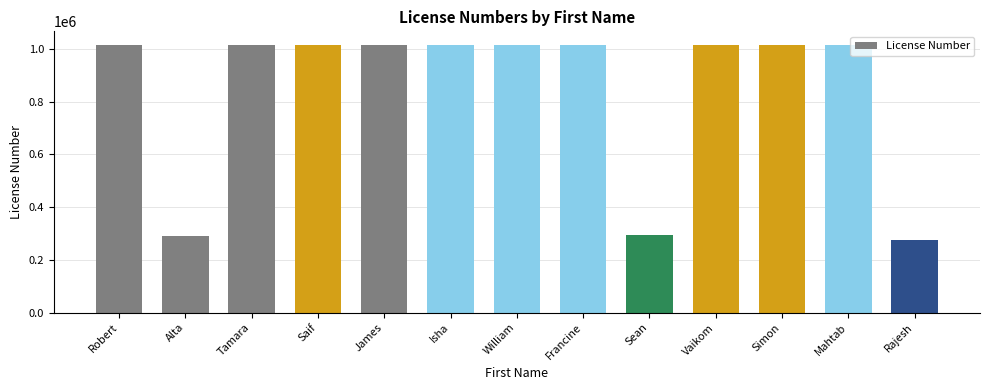

True or false: the data shows 1582016 at James.

False